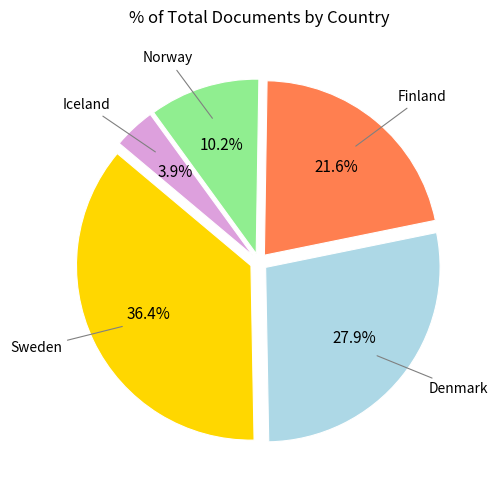

Is there any slice that represents more than half of the pie?

No